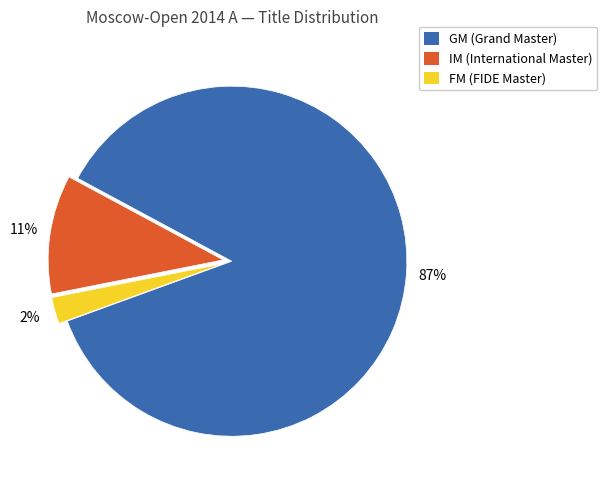

To the nearest percent, what is the average slice percentage?

33%